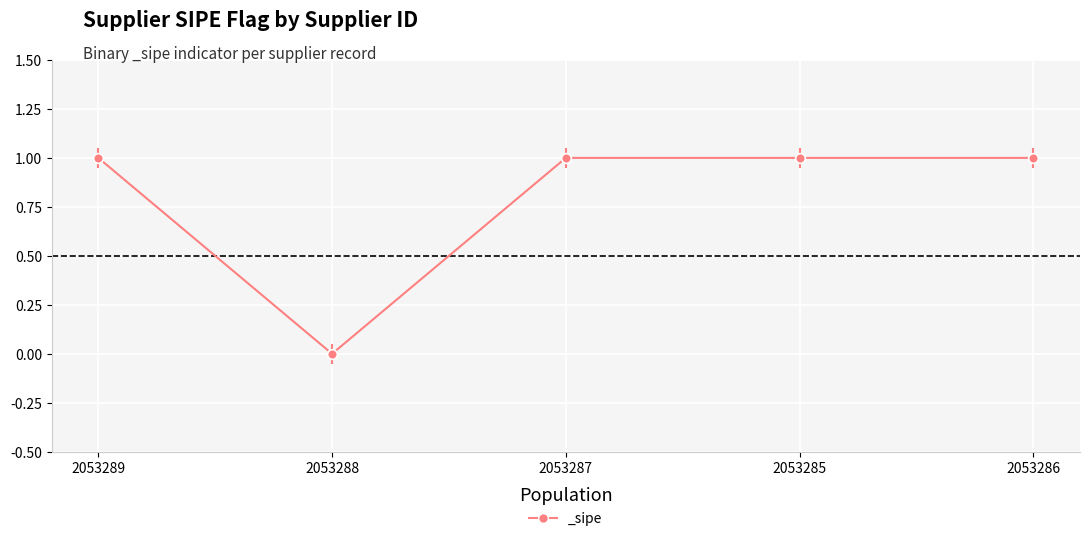

How many categories are shown in the chart?

5